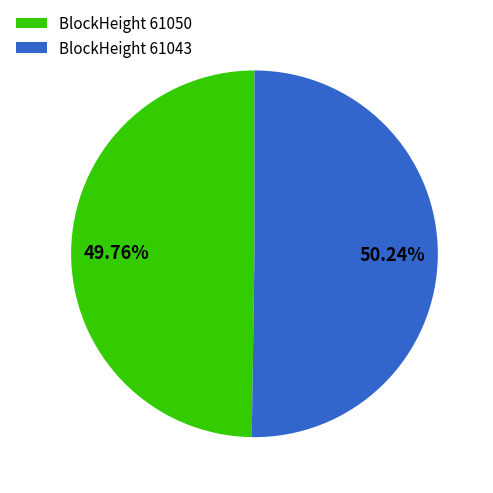

Approximately how many times larger is the value at BlockHeight 61050 compared to BlockHeight 61043?

1.0